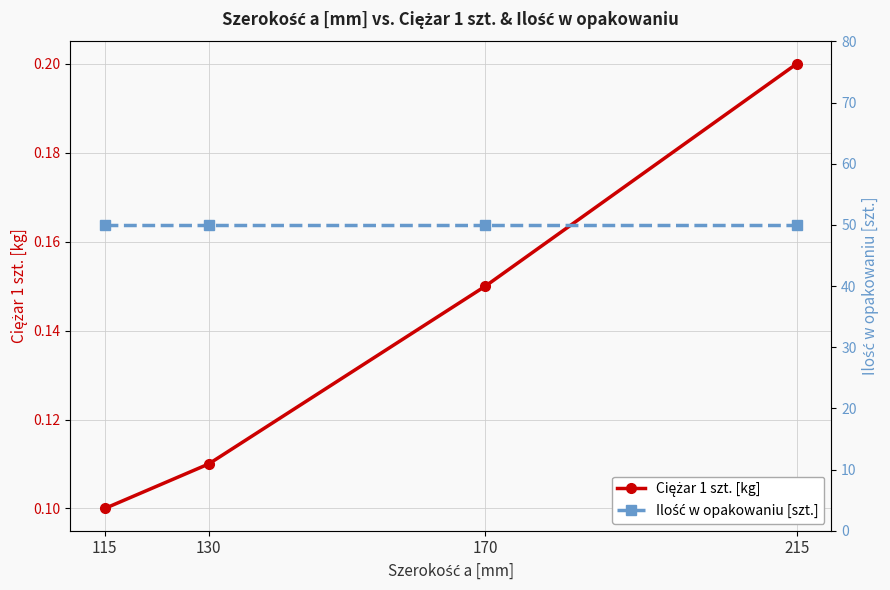

Which series changed the most between 115 and 215?

Ciężar 1 szt. [kg]